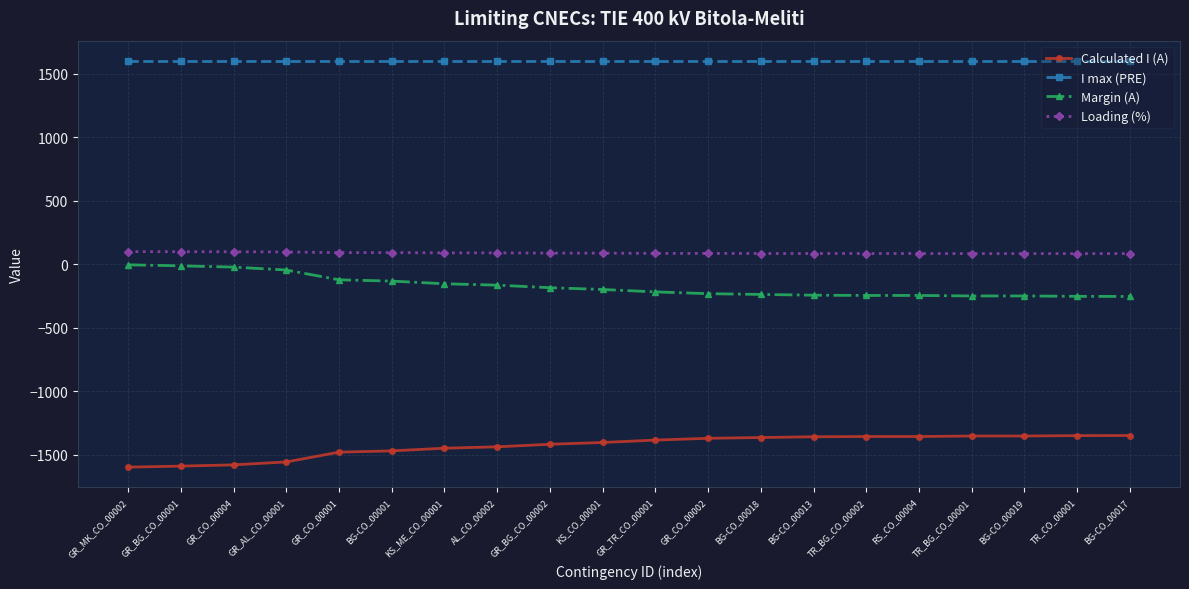

Does the chart have visible grid lines?

Yes